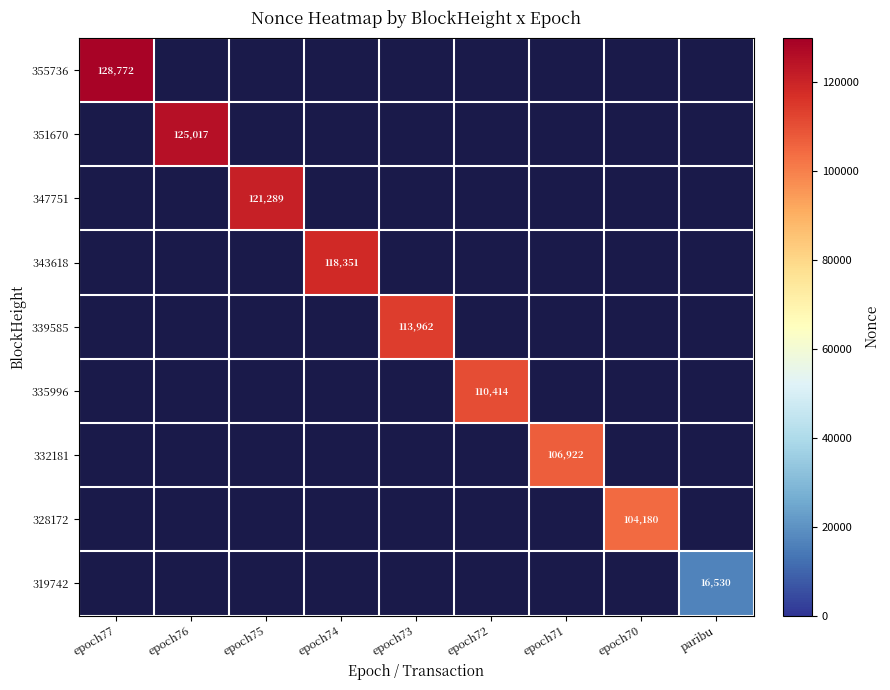

True or false: 328172 has a value of 143125 at epoch70.

False